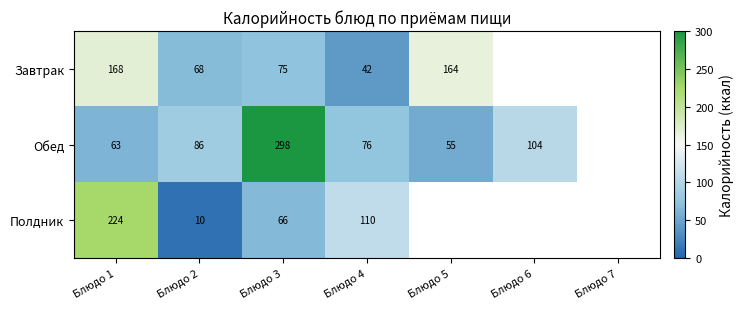

At Блюдо 4, list the series in order from smallest to largest.

Завтрак, Обед, Полдник